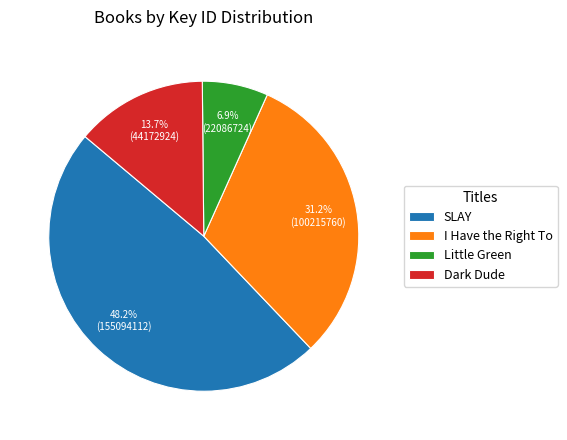

What percentage is NOT represented by SLAY?

51.8%